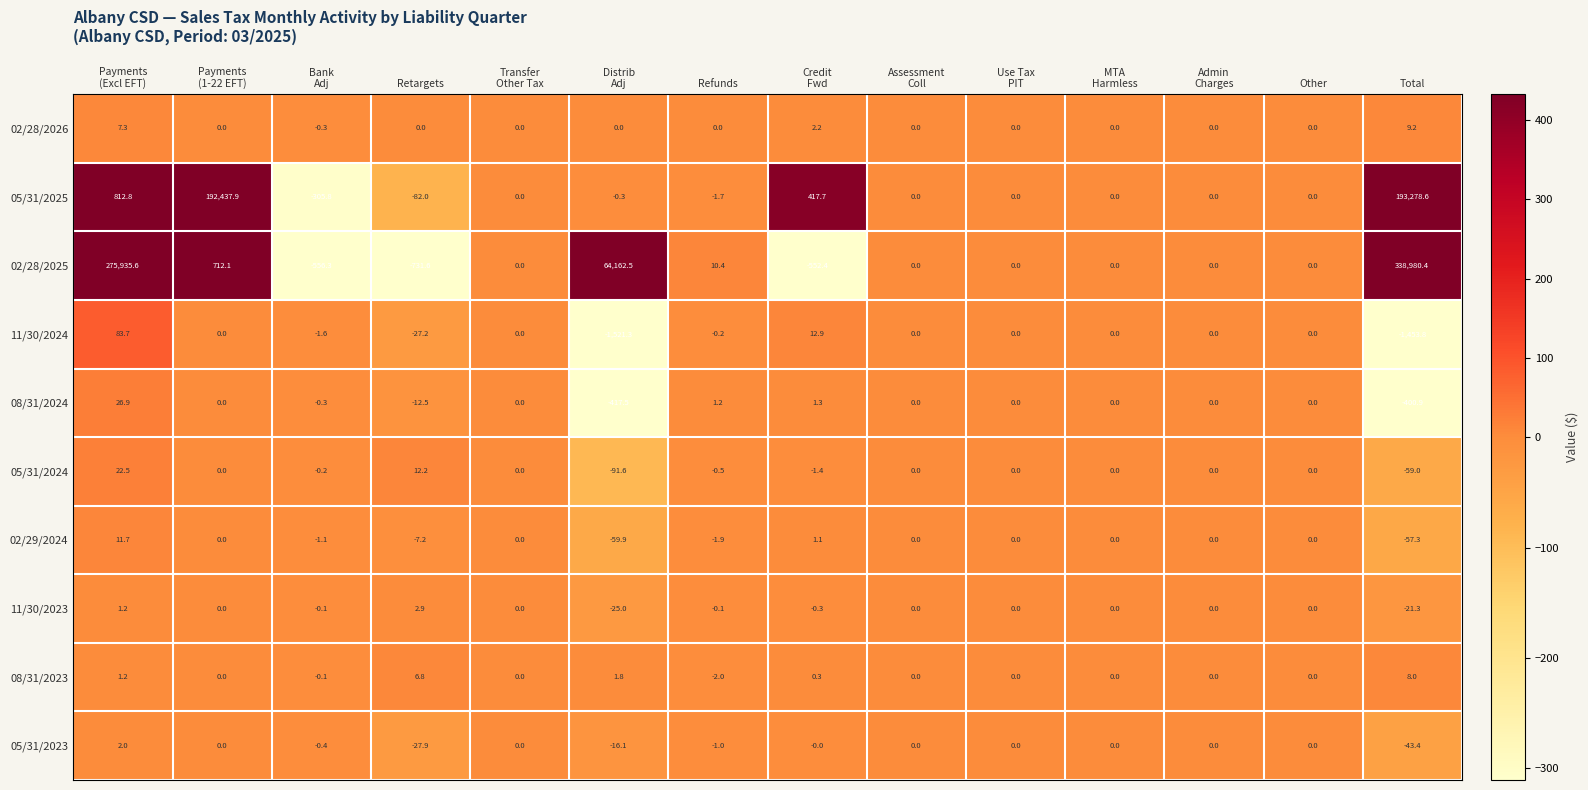

Which category has the highest value across all series?

Total